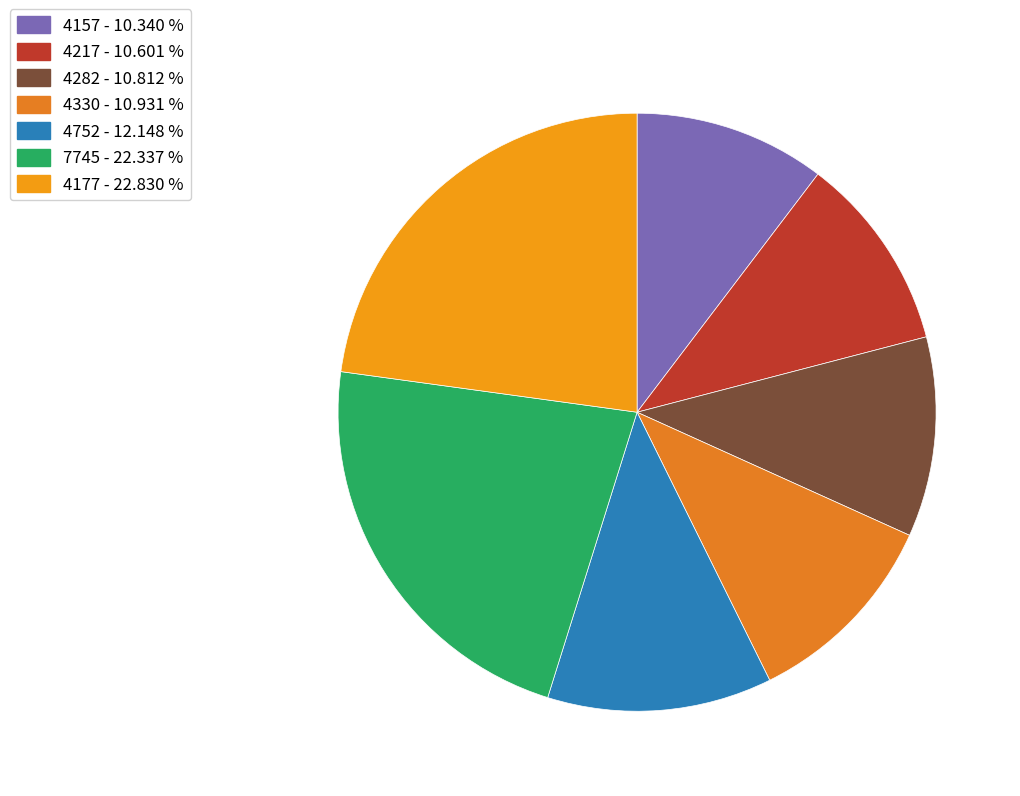

How many slices are in this pie chart?

7